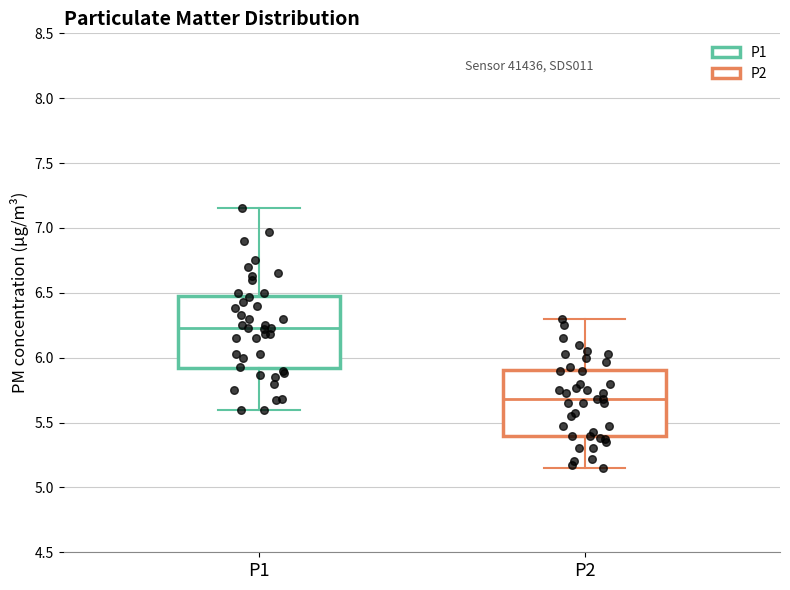

Reading left to right, transcribe this box plot: for each box, give where its median line is, the range the box spans, and where its two whiskers end, as read against the y-axis. The values are not printed on the chart, so give them approximately, as read against the axis.

P1: median 6.25, box 5.90 to 6.50, whiskers 5.60 to 7.15
P2: median 5.70, box 5.40 to 5.90, whiskers 5.15 to 6.30